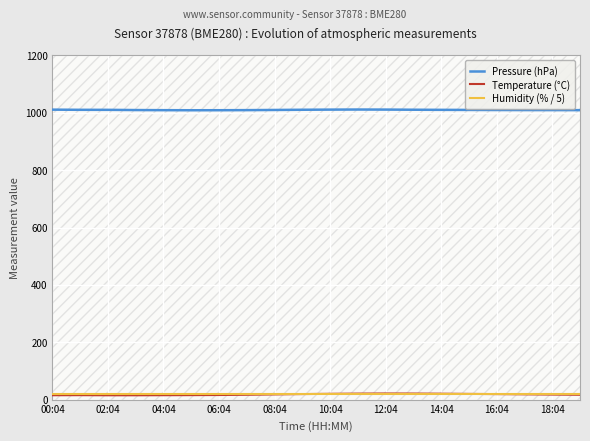

What value does the Humidity (% / 5) series have at 06:04?

20.0